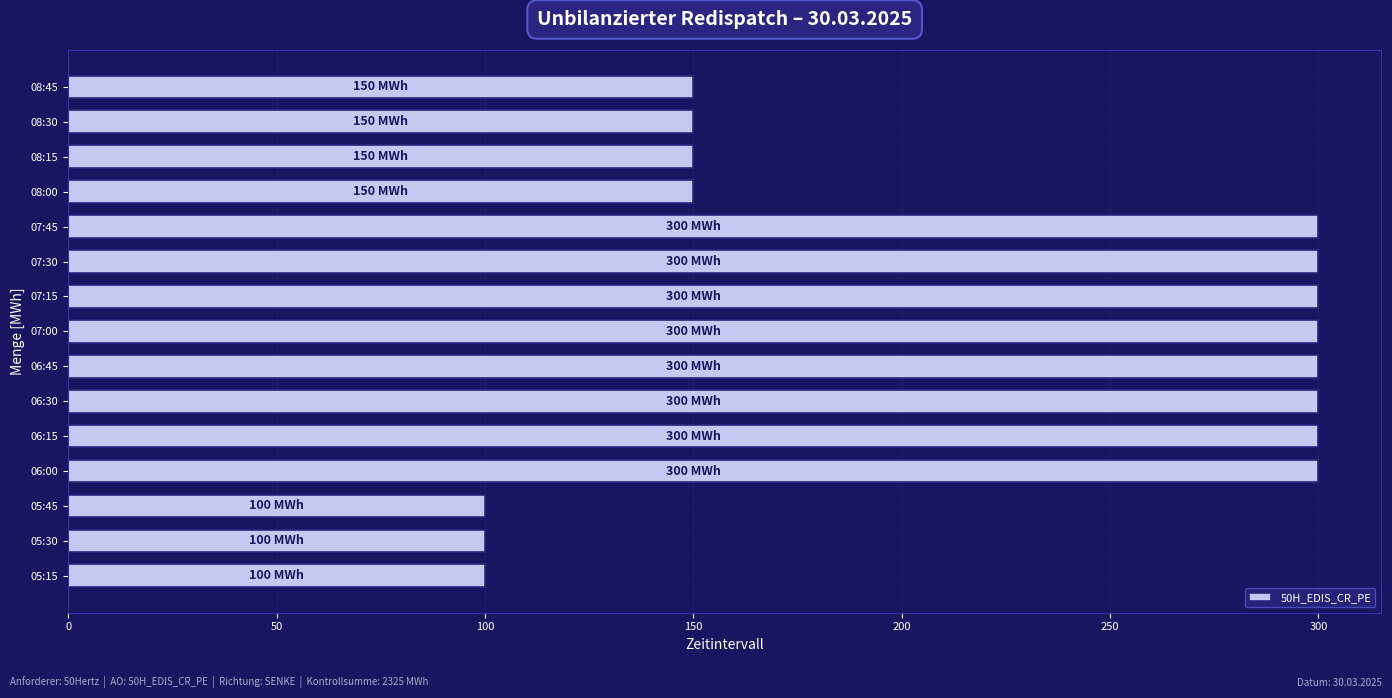

Which has a higher value, 06:00 or 05:15?

06:00